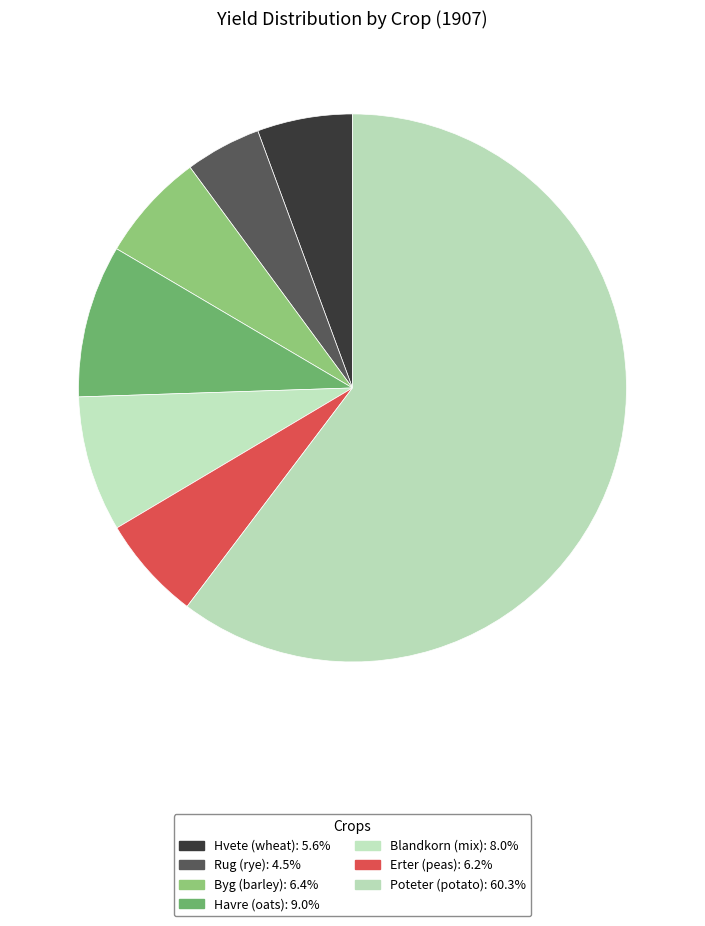

To the nearest percent, what is the combined percentage of Hvete (wheat) and Havre (oats)?

15%